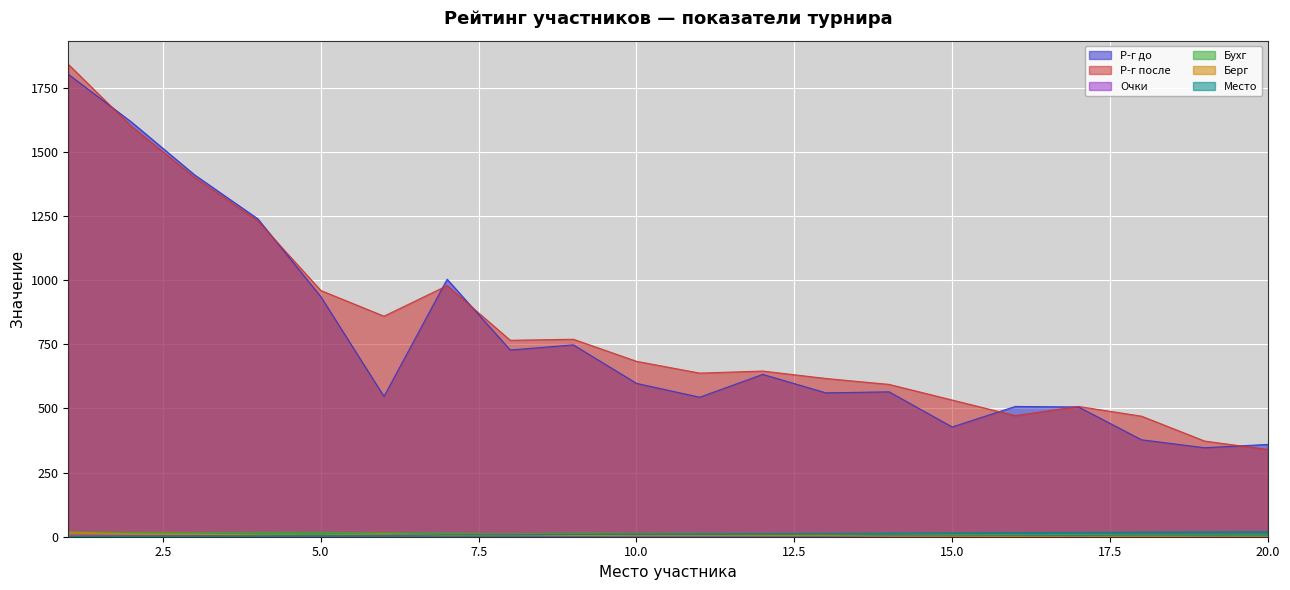

Reading right to left, extract all data points from this chart.

Р-г до: 20=360	19=347	18=378	17=506	16=508	15=428	14=565	13=561	12=633	11=544	10=598	9=748	8=728	7=1004	6=547	5=936	4=1240	3=1411	2=1617	1=1803
Р-г после: 20=340	19=373	18=470	17=508	16=472	15=533	14=594	13=617	12=646	11=638	10=684	9=770	8=766	7=979	6=860	5=960	4=1232	3=1401	2=1600	1=1842
Очки: 20=0	19=1	18=2	17=2	16=2	15=2	14=2	13=3	12=3	11=3	10=3	9=3	8=4	7=4	6=4	5=4	4=4	3=5	2=5	1=6
Бухг: 20=7	19=7	18=7	17=9	16=9	15=9	14=13	13=11	12=11	11=13	10=13	9=14	8=11	7=14	6=15	5=17	4=17	3=16	2=17	1=18
Берг: 20=0	19=0	18=1	17=0	16=1	15=2	14=2	13=4	12=4	11=4	10=4	9=5	8=7	7=5	6=11	5=6	4=6	3=10	2=11	1=18
Место: 20=20	19=19	18=18	17=17	16=16	15=15	14=14	13=13	12=12	11=11	10=10	9=9	8=8	7=7	6=6	5=5	4=4	3=3	2=2	1=1